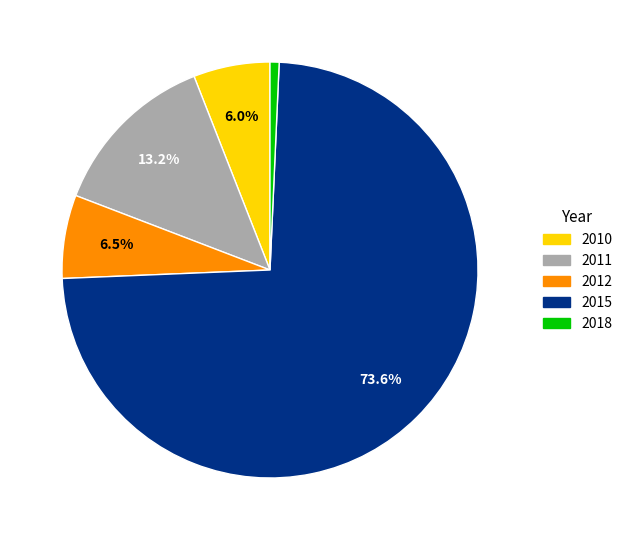

To the nearest percent, what is the average slice percentage?

20%